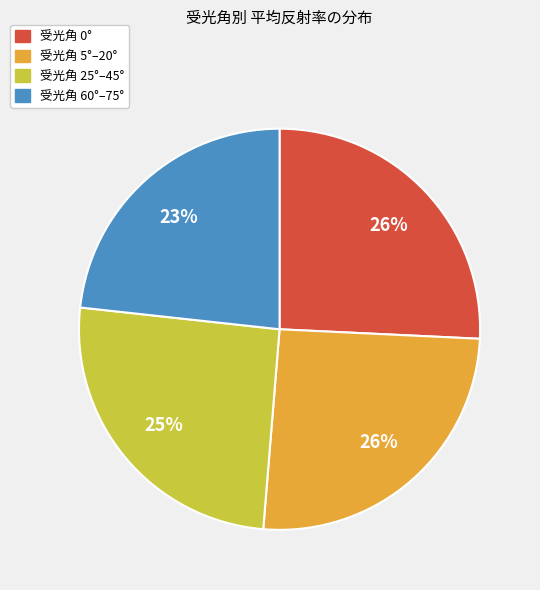

To the nearest percent, what is the combined percentage of 受光角 25°–45° and 受光角 0°?

51%